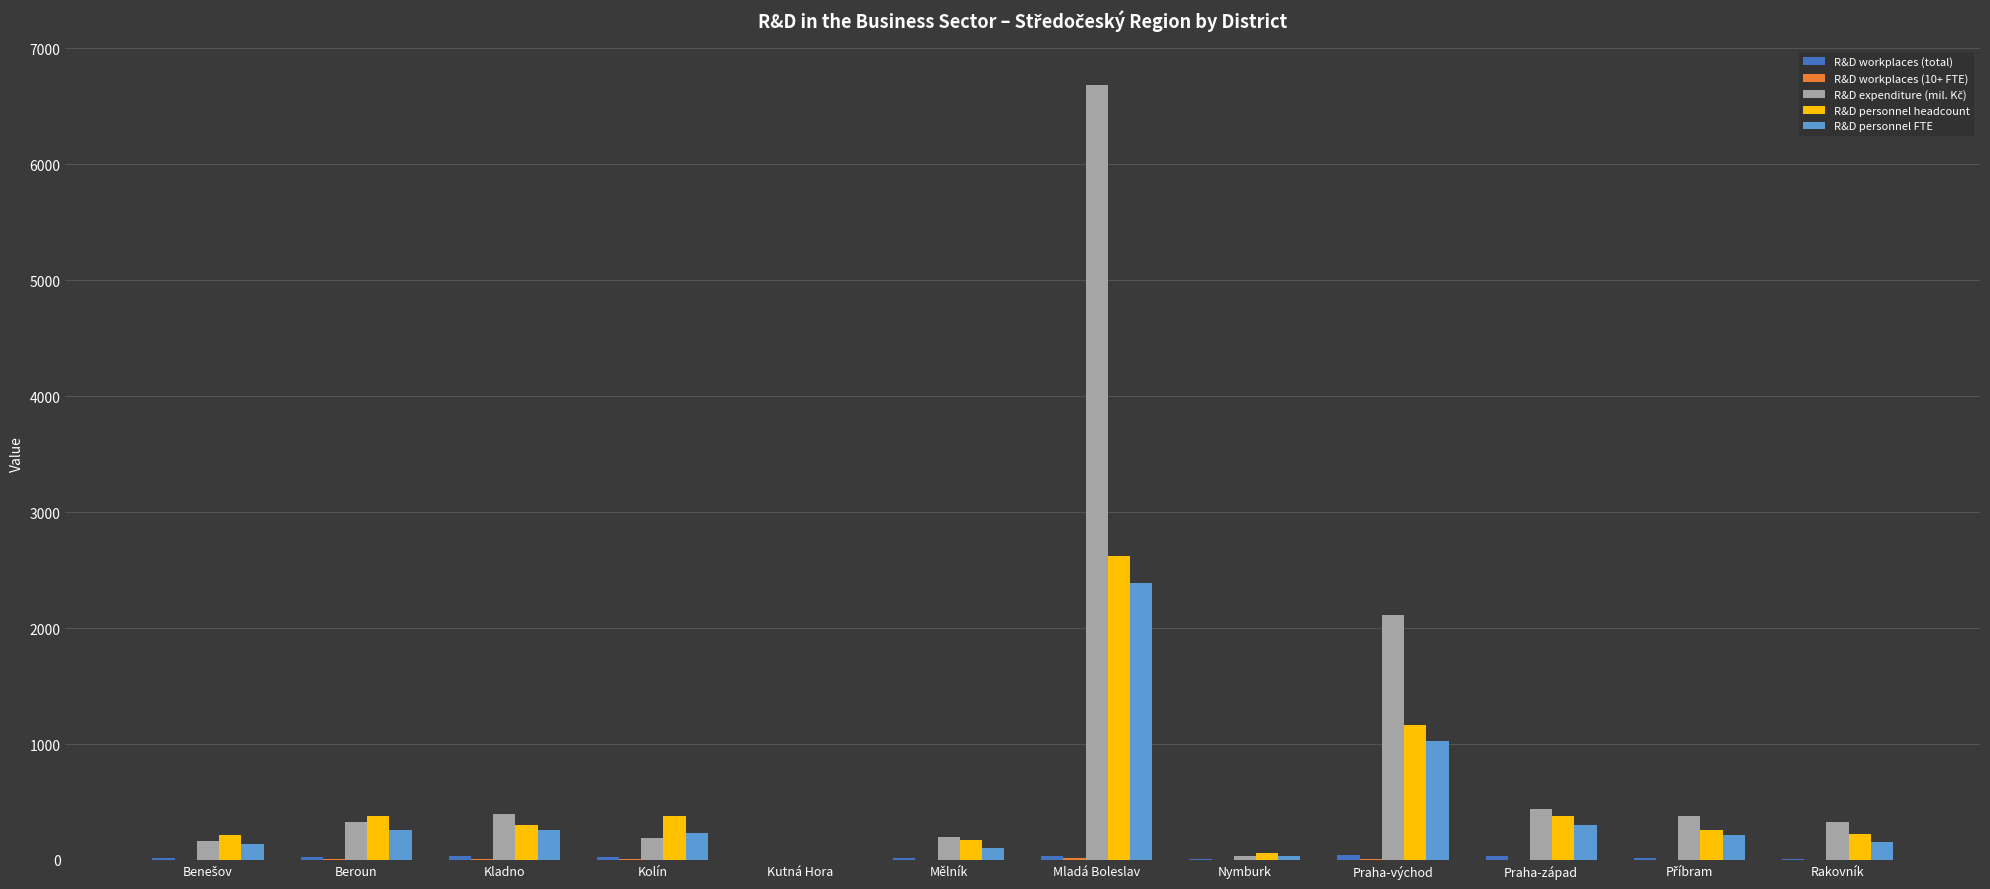

At which category does the chart reach its peak across all series?

Mladá Boleslav